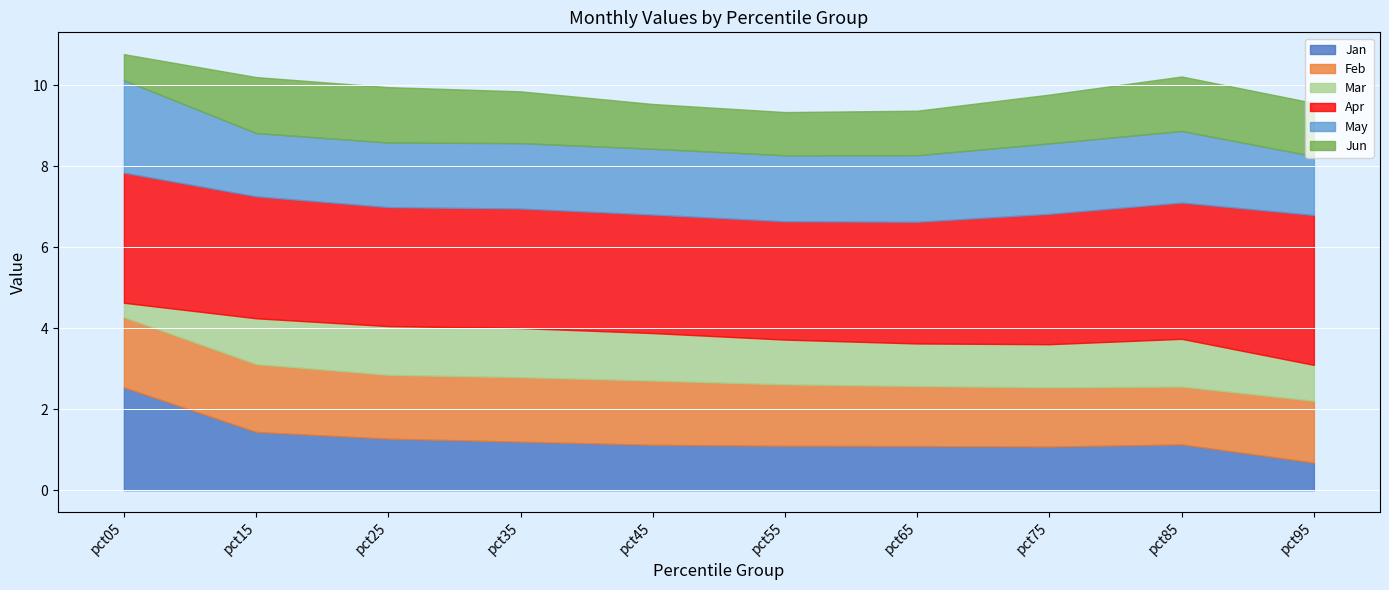

At which label does Apr first exceed 3?

pct05